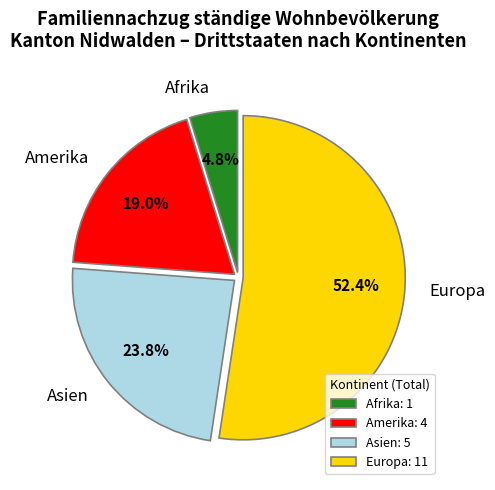

Is Europa the majority of the pie?

Yes